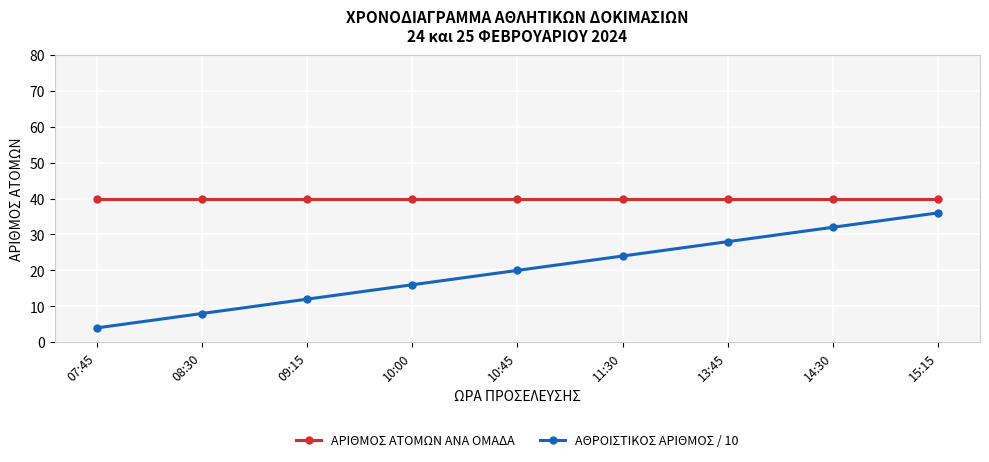

What is the total value across all series at 13:45?

68